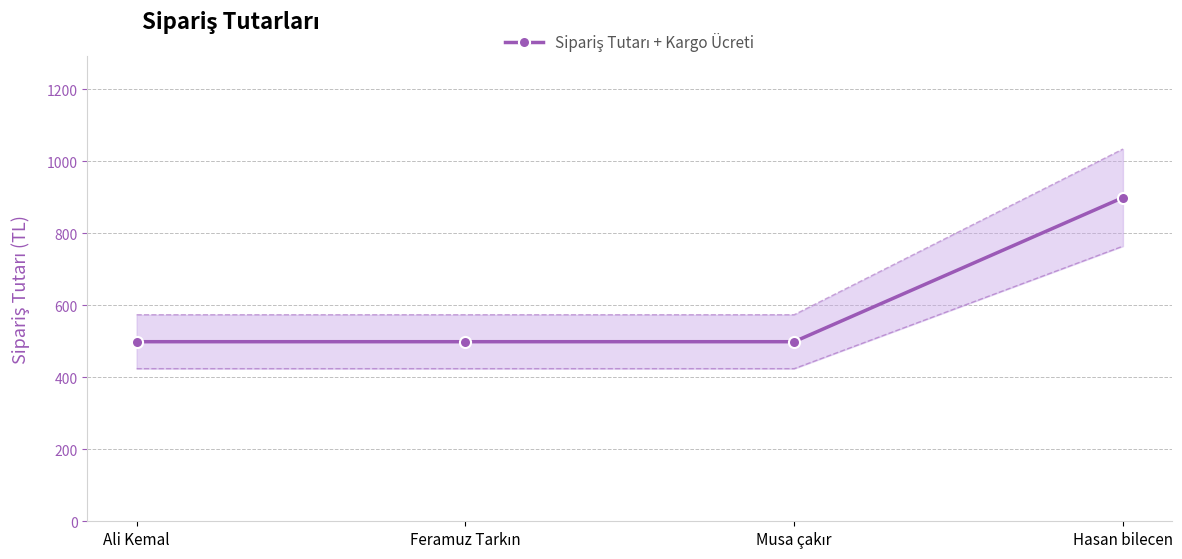

Which label corresponds to the smallest value in the chart?

Ali Kemal